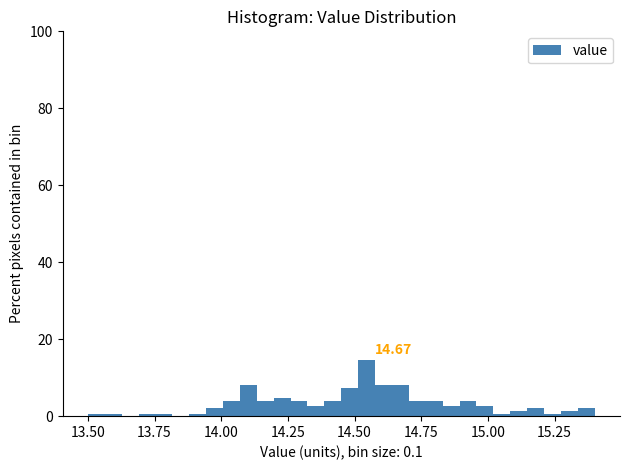

Read against the x-axis, roughly where is the centre of the tallest bar?

14.55